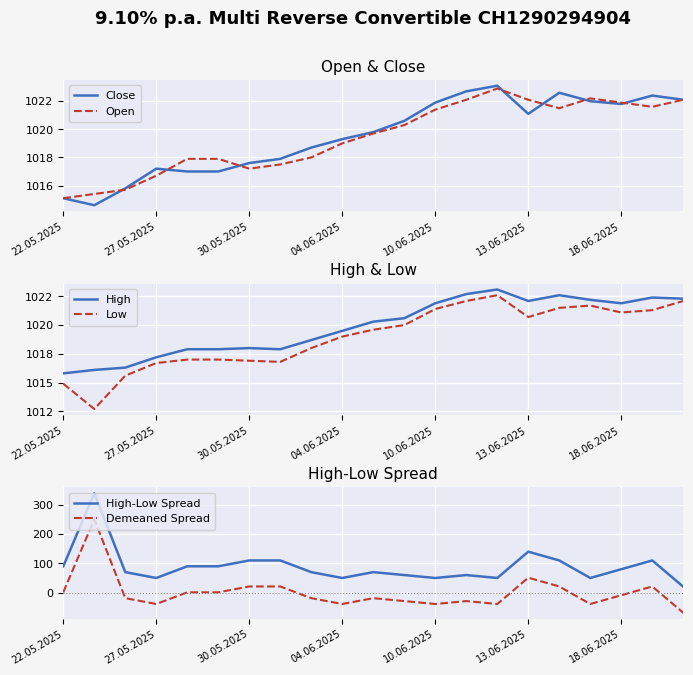

At how many categories does at least one series exceed 92124?

21